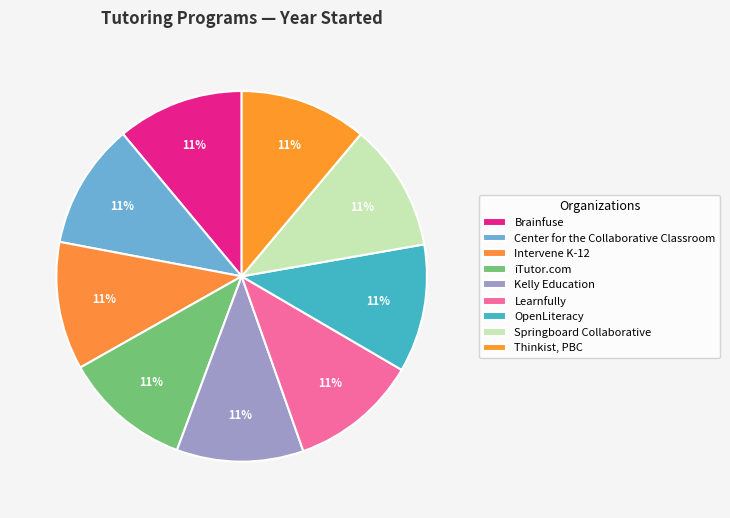

Is there any slice that represents more than half of the pie?

No